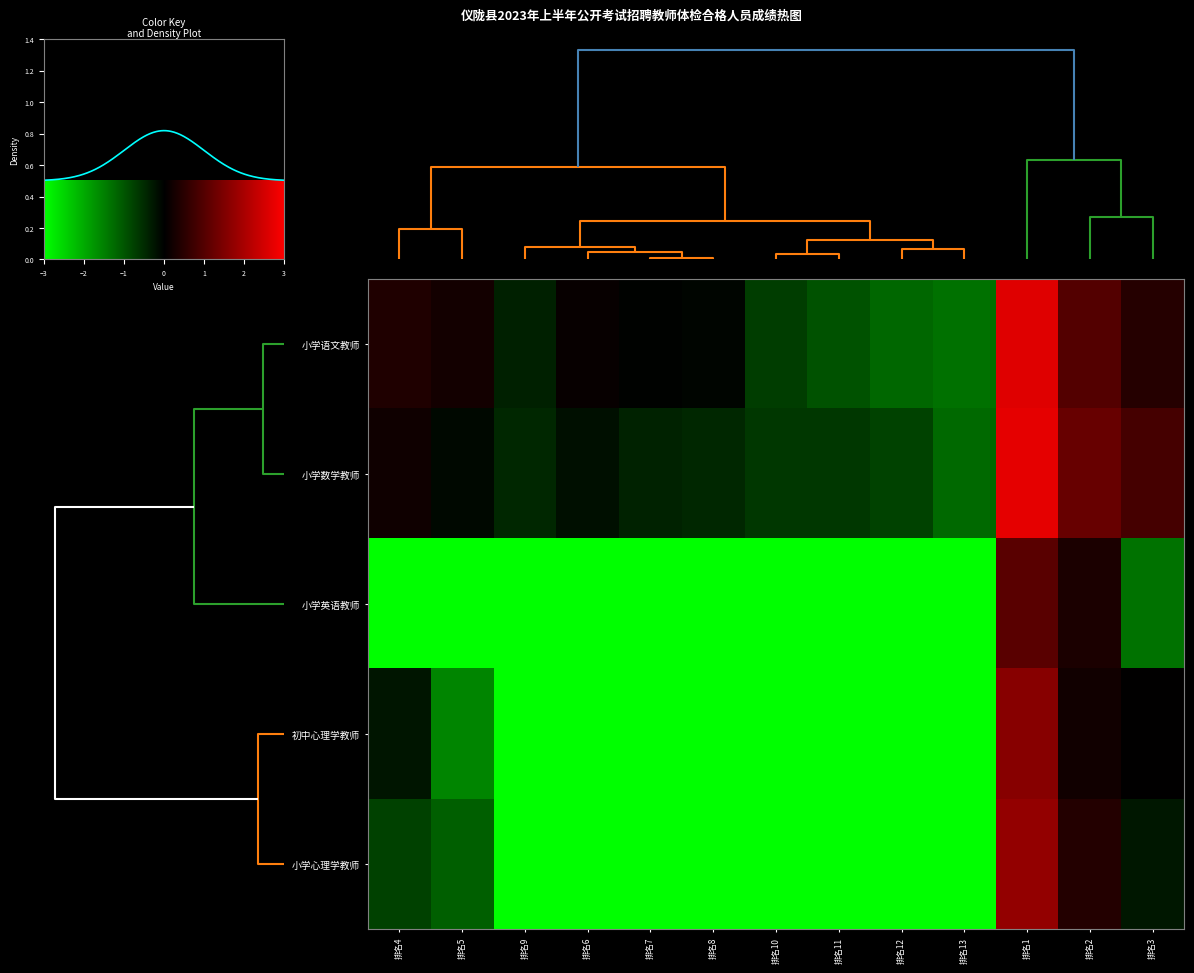

True or false: 初中心理学教师 has a value of -3.0 at 排名13.

True